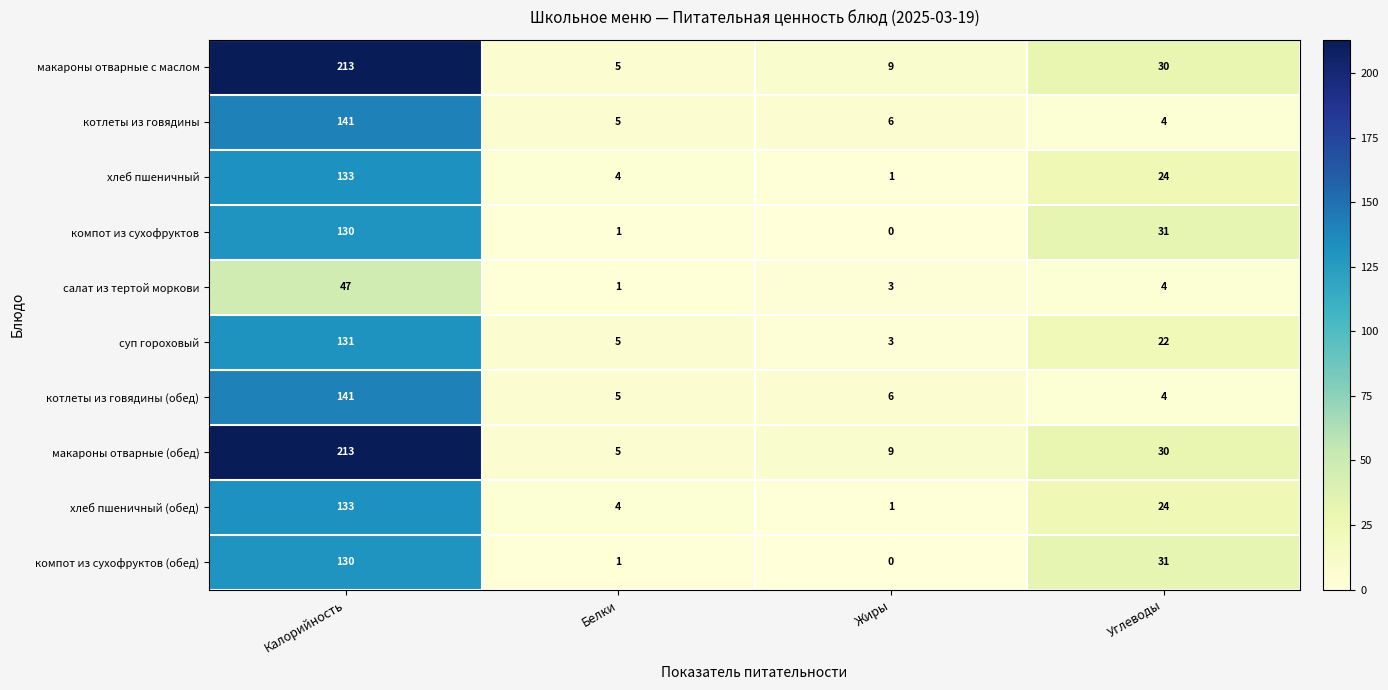

What is the sum of the котлеты из говядины (обед) values at Белки and Жиры?

11